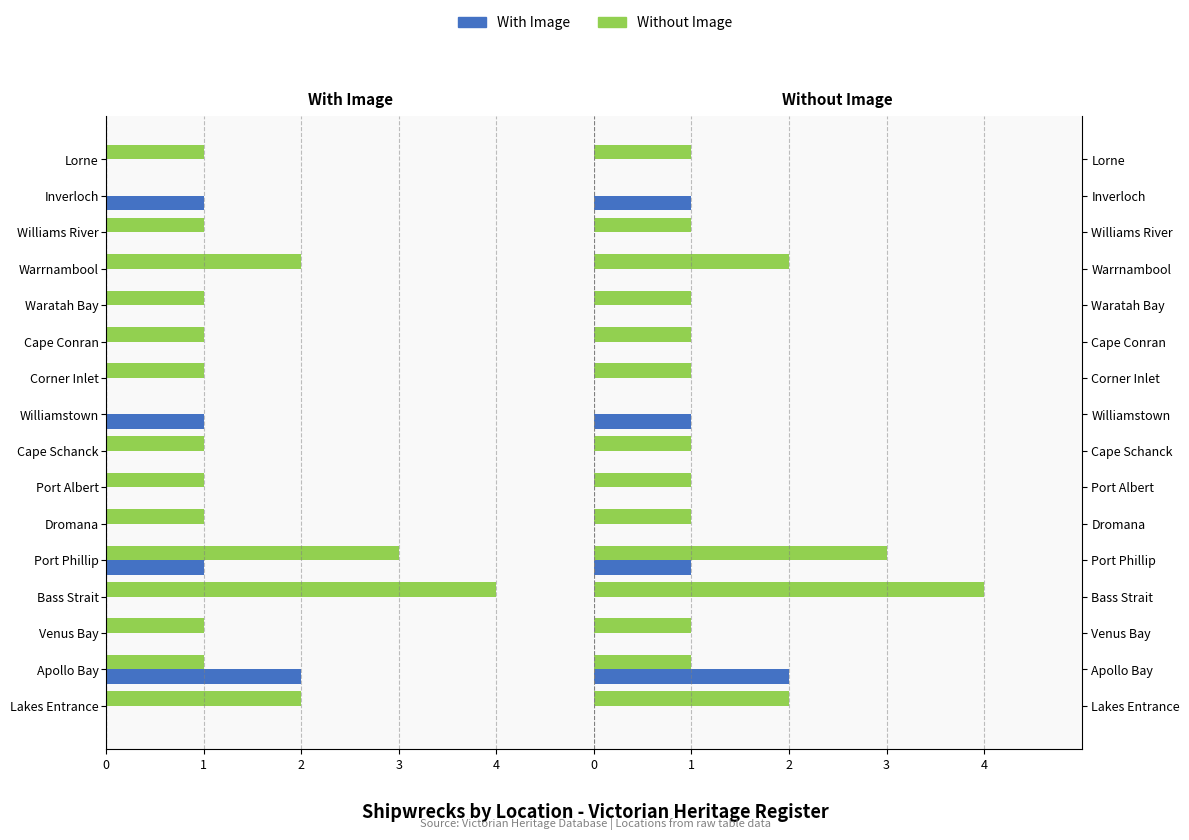

What is the total value across all series at Cape Schanck?

1